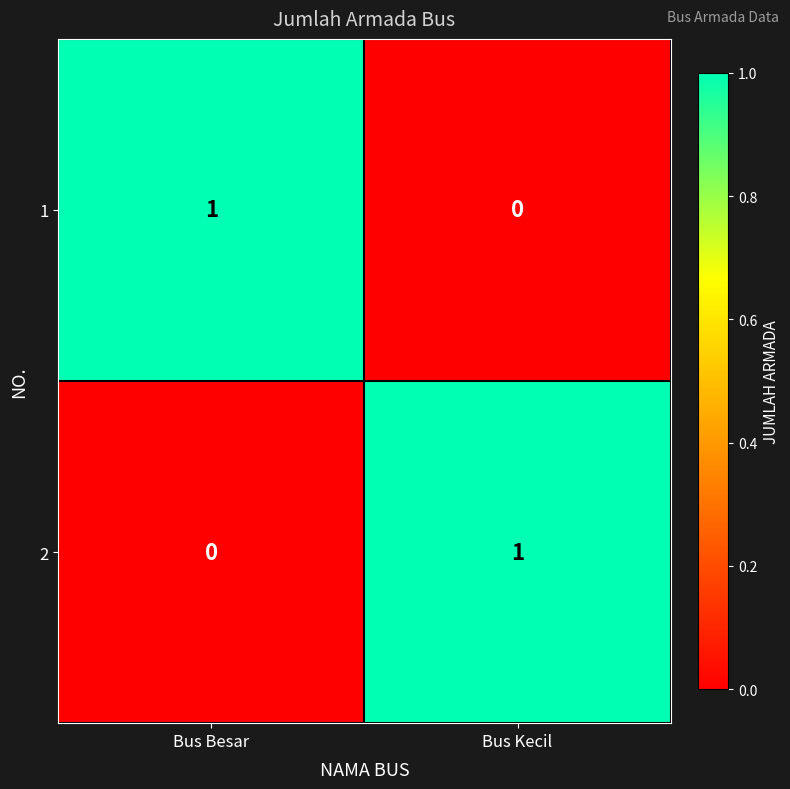

What is the total value across all series at Bus Besar?

1